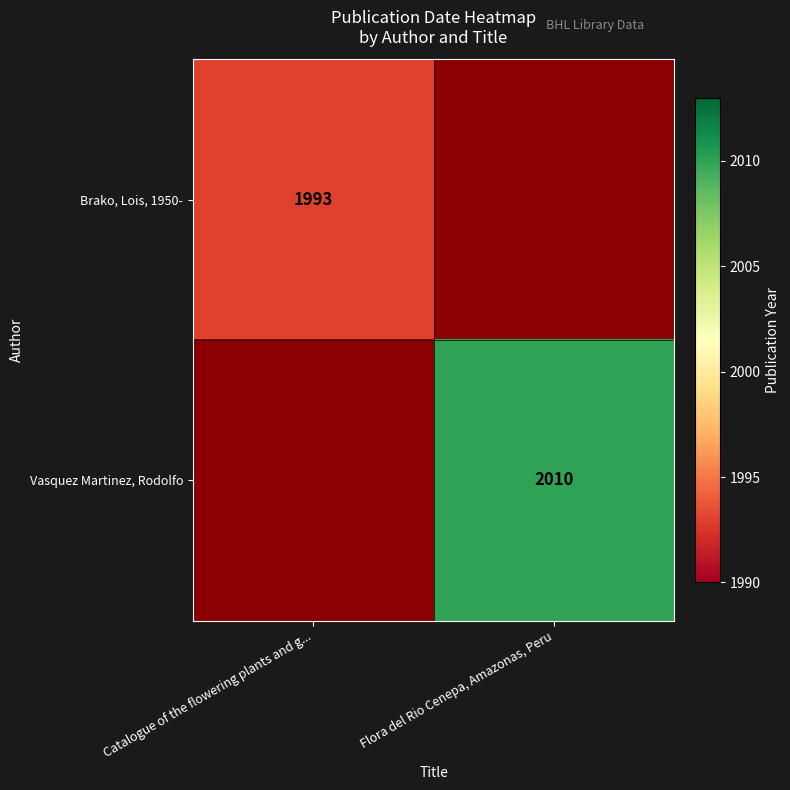

Is it true that Vasquez Martinez, Rodolfo equals 2010 at Flora del Rio Cenepa, Amazonas, Peru?

True